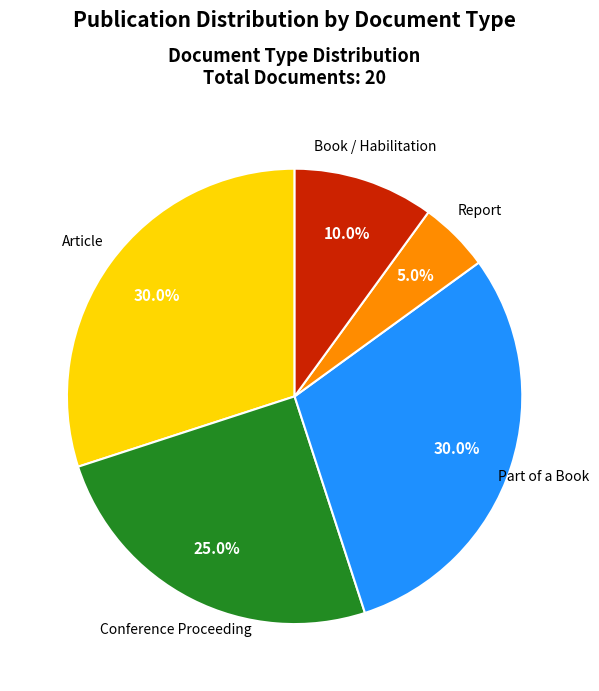

Is there a majority slice in this chart?

No